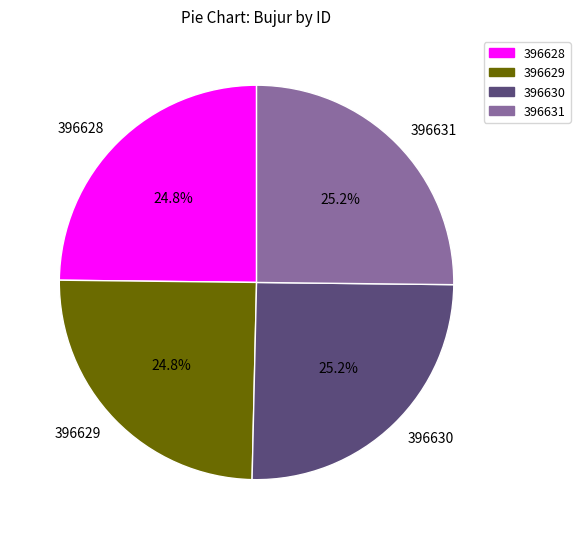

Does any single category account for the majority?

No